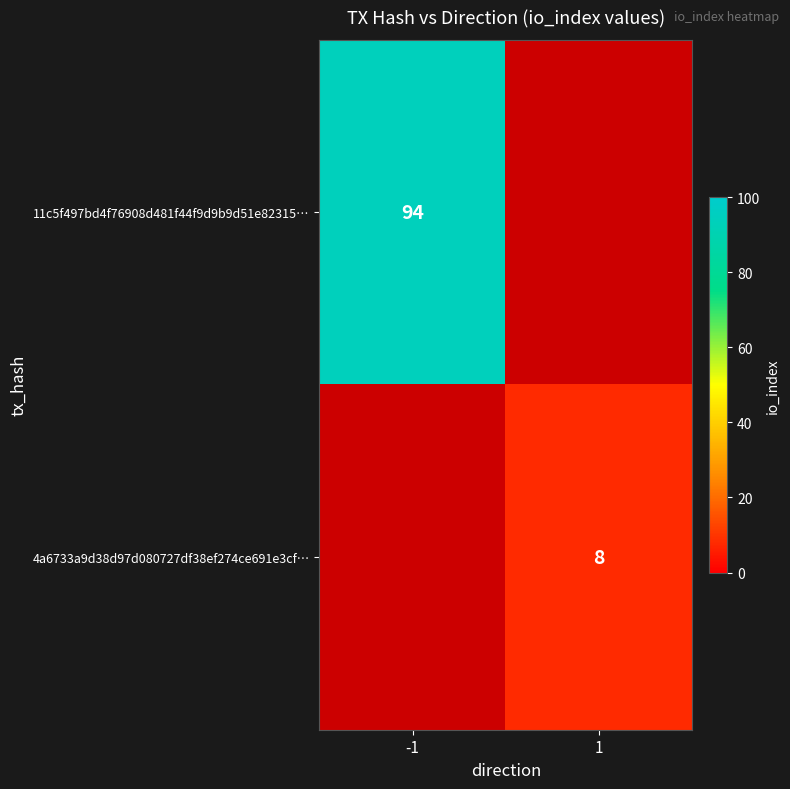

Is it true that 11c5f497bd4f76908d481f44f9d9b9d51e82315… equals 94 at -1?

True